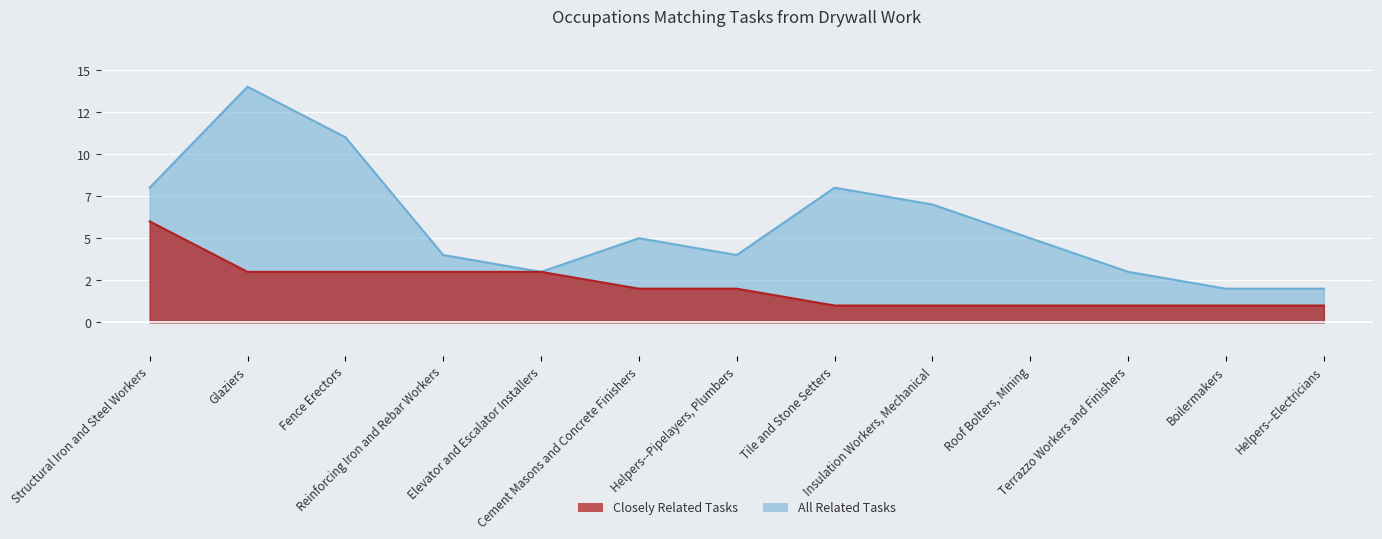

What is the value of the Closely Related Tasks point at the 13th from the left?

1